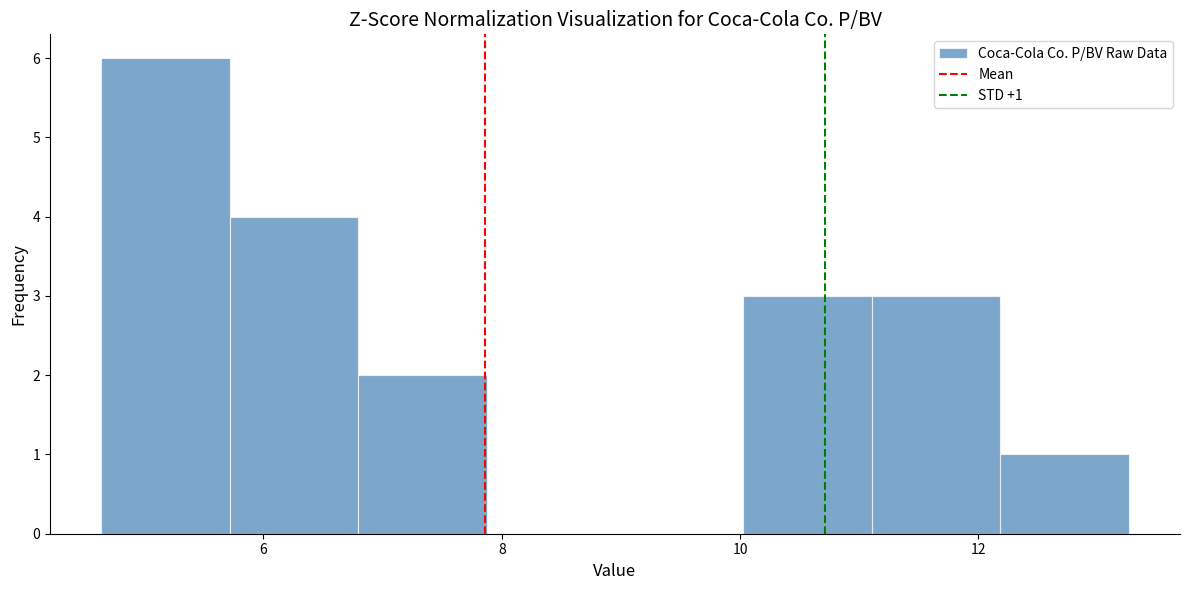

Which range on the x-axis has the tallest bar?

4.6 to 5.8